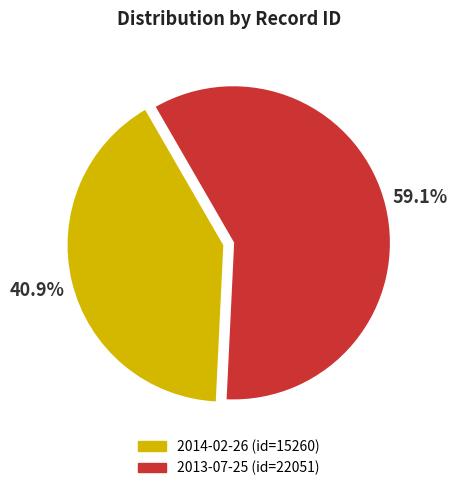

Count the number of slices in the pie.

2